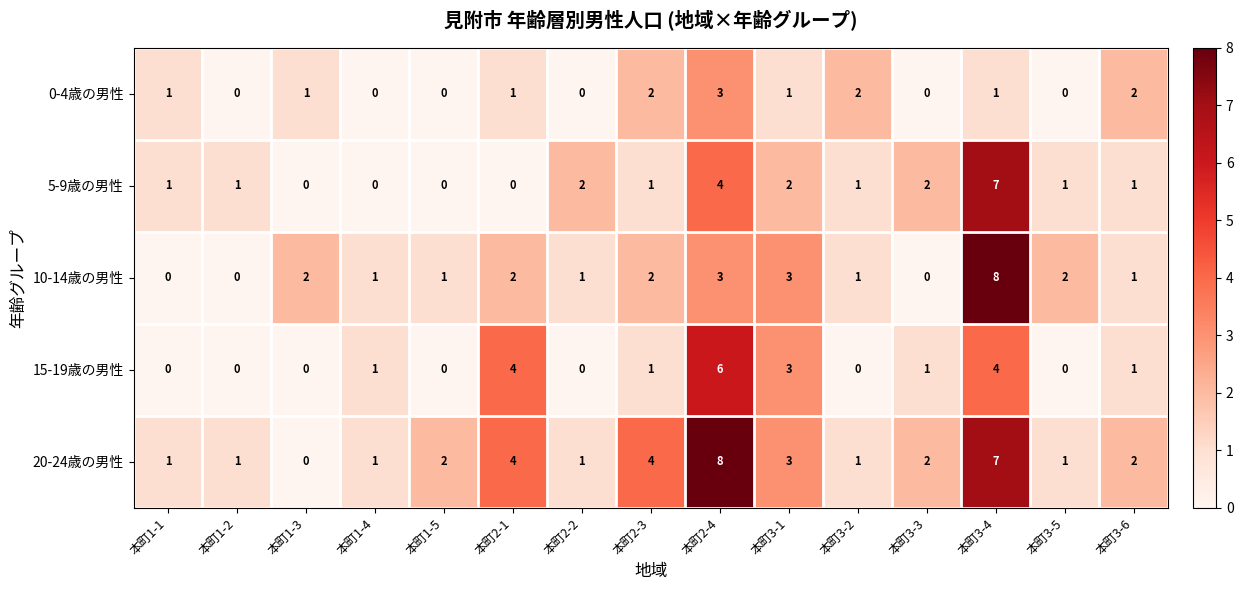

The value of 5-9歳の男性 at 本町2-3 is 0. True or false?

False